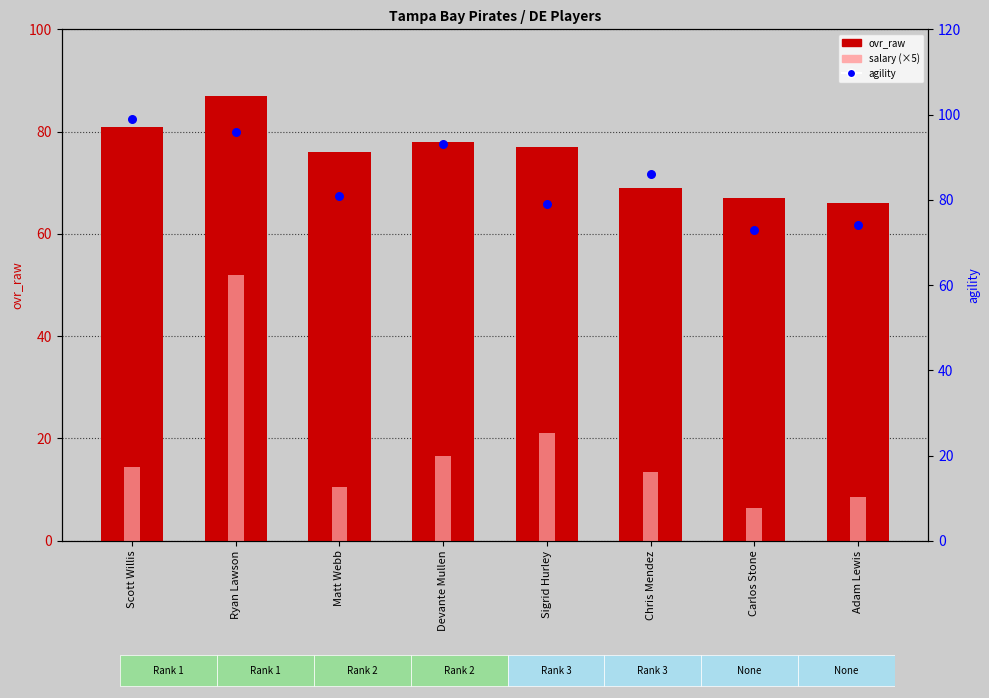

Is the value of salary (×5) at Scott Willis greater than the value of ovr_raw at Devante Mullen?

No